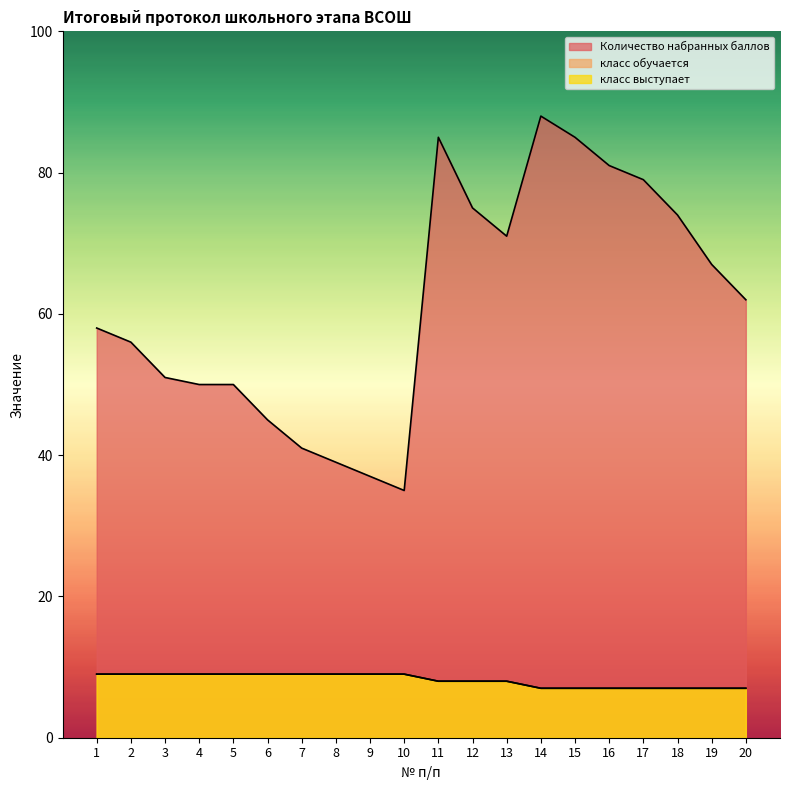

The класс обучается series shows 9 at 8. True or false?

True